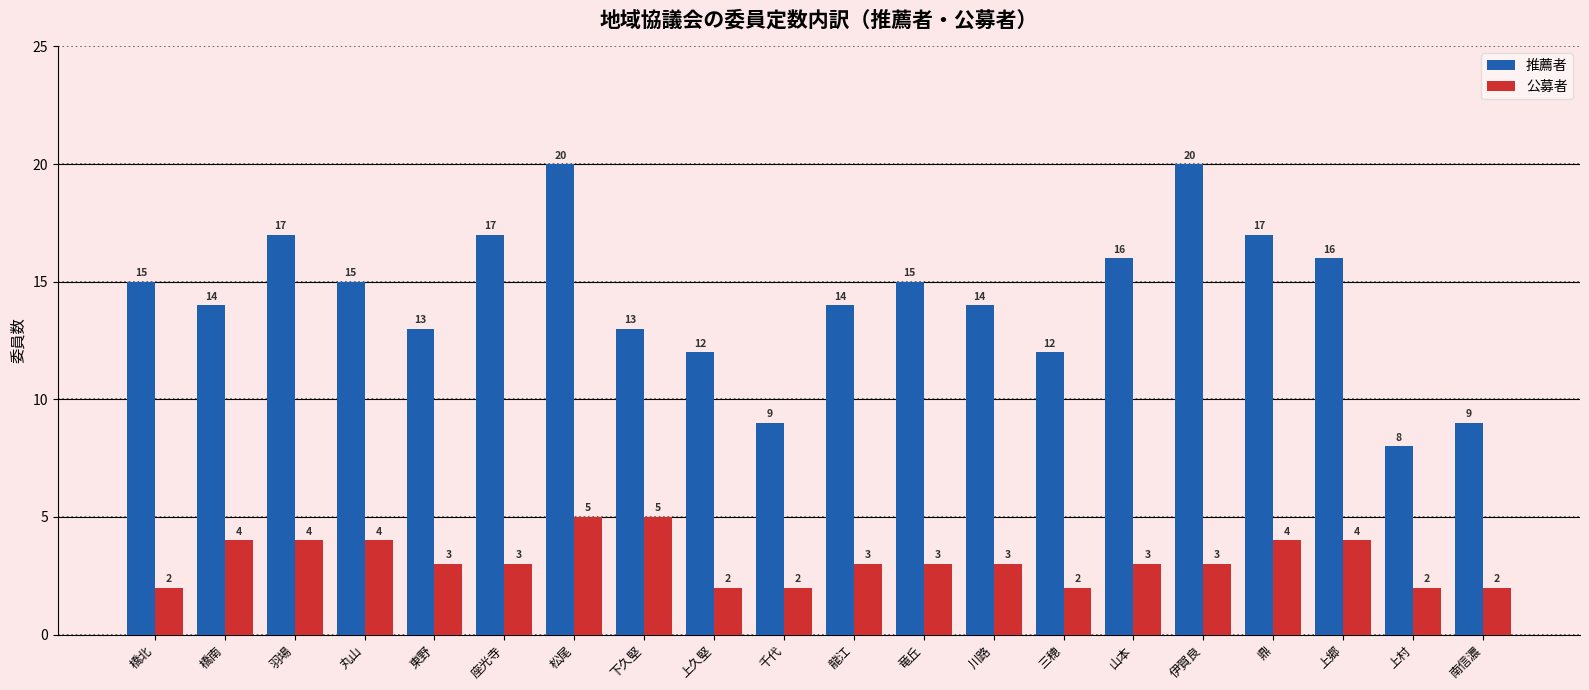

What is the sum of all 推薦者 values?

286